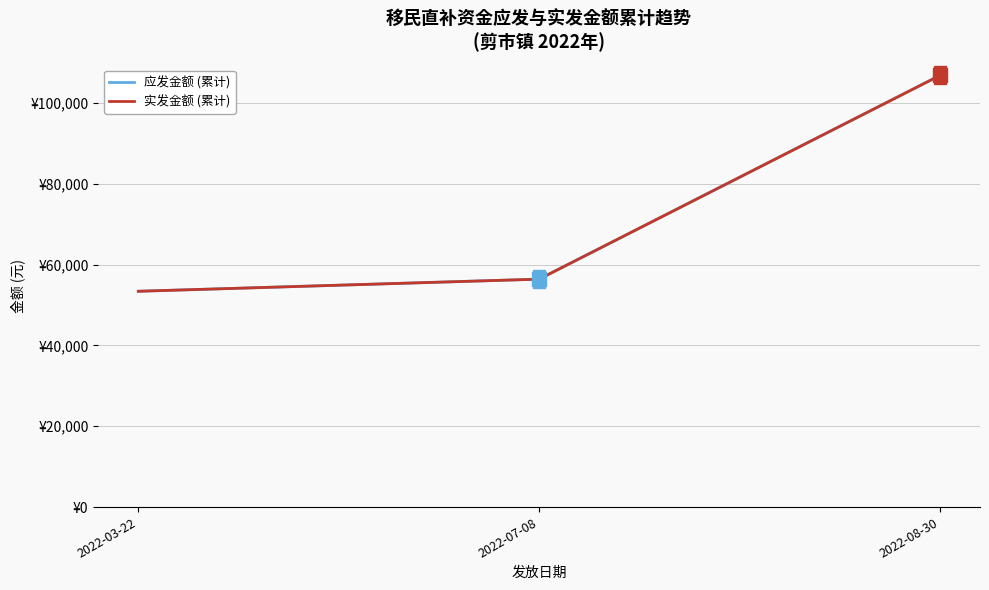

The 应发金额 (累计) series shows 106800 at 2022-08-30. True or false?

True